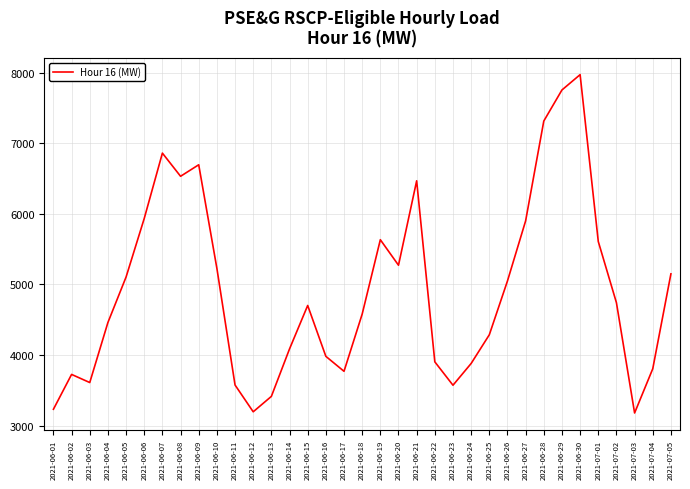

Is this an area chart (filled region under the line)?

No